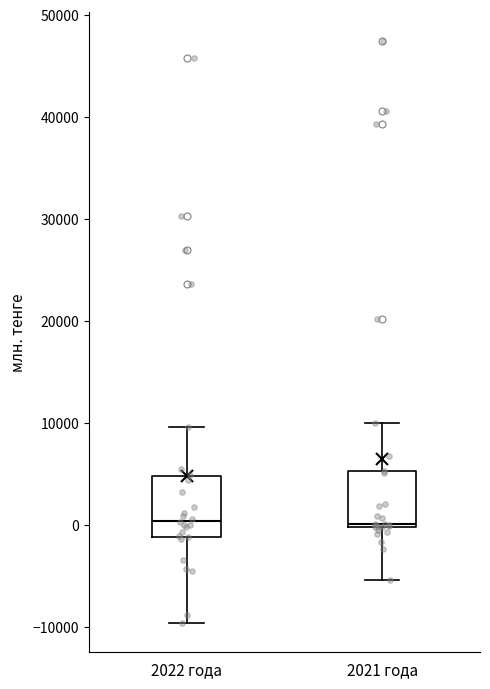

Where does the median line of the box for 2022 года sit on the y-axis? The values are not printed on the chart, so give them approximately, as read against the axis.

0